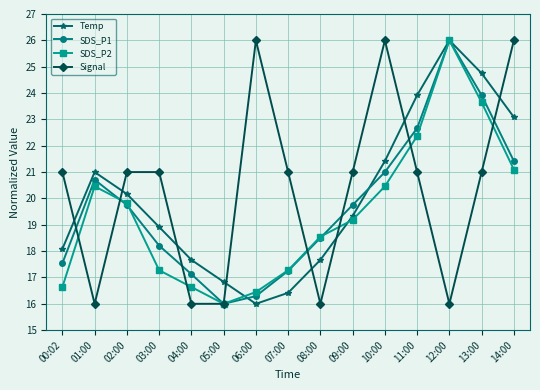

At which label does SDS_P2 reach its peak?

12:00